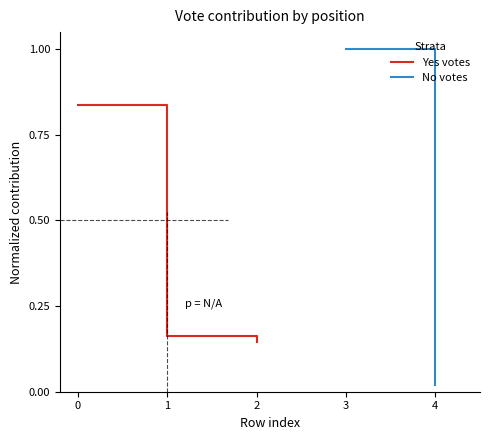

List the labels in order of value, largest first.

0, 1, 2